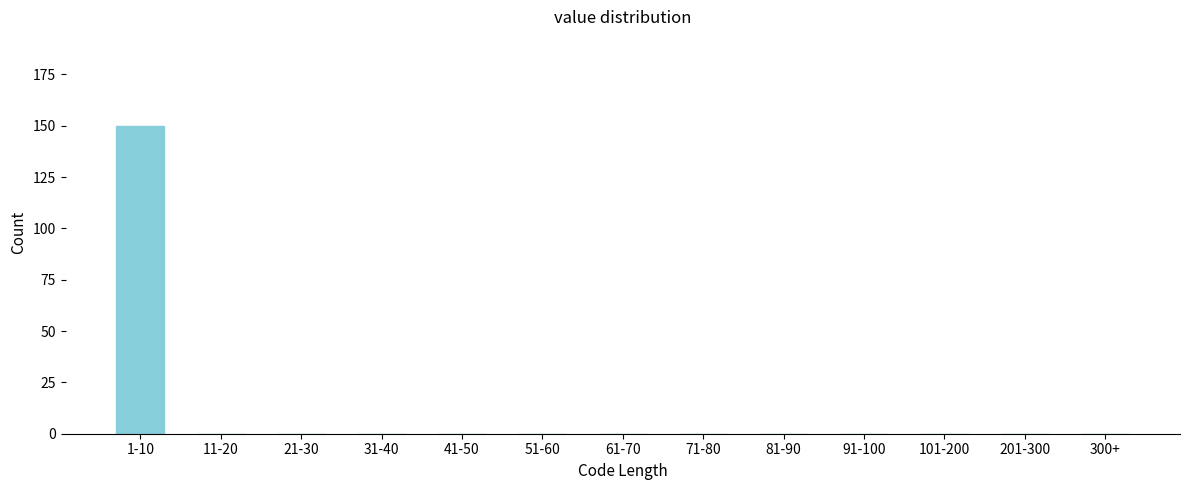

Reading right to left, transcribe all the data shown in this chart.

300+=0	201-300=0	101-200=0	91-100=0	81-90=0	71-80=0	61-70=0	51-60=0	41-50=0	31-40=0	21-30=0	11-20=0	1-10=150